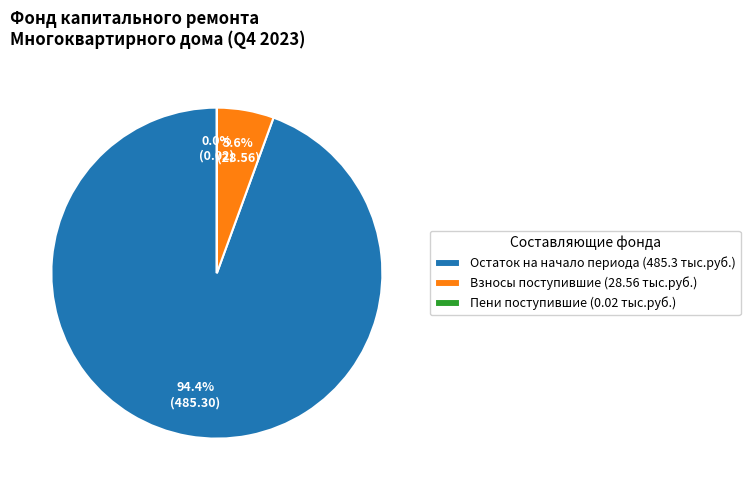

Is the sum of Остаток на начало периода (485.3 тыс.руб.) and Взносы поступившие (28.56 тыс.руб.) greater than half?

Yes